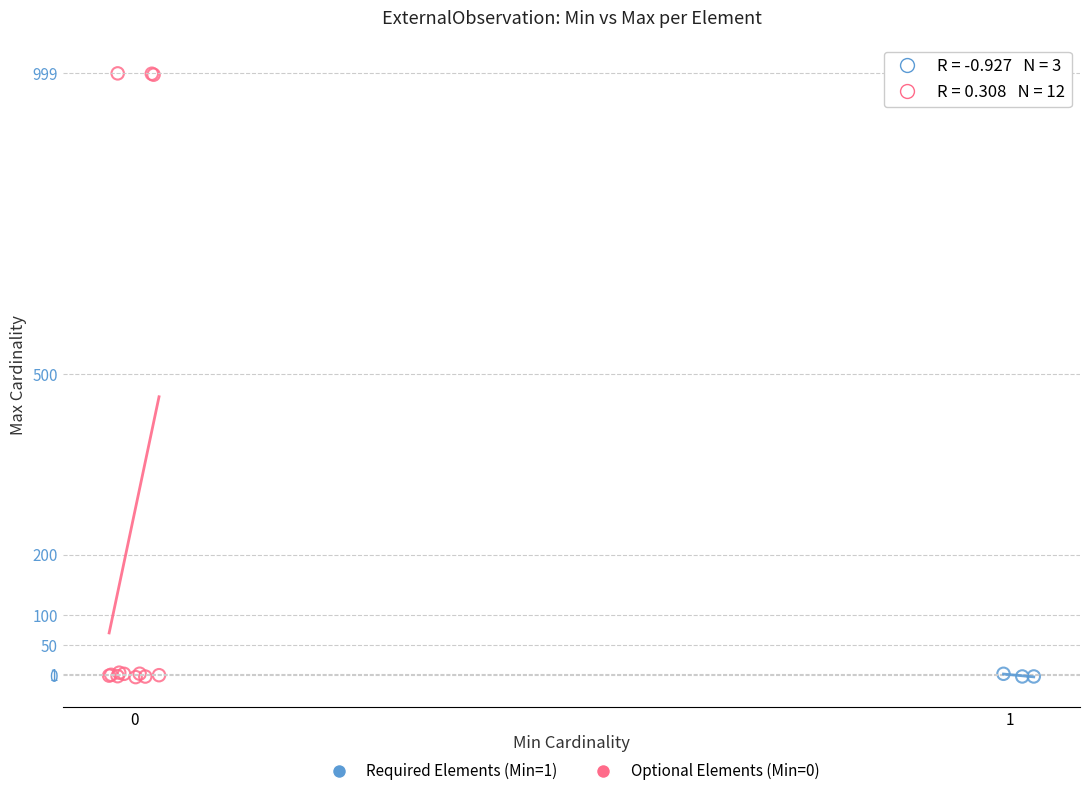

Which series has the widest spread of Y values?

Optional Elements (Min=0)